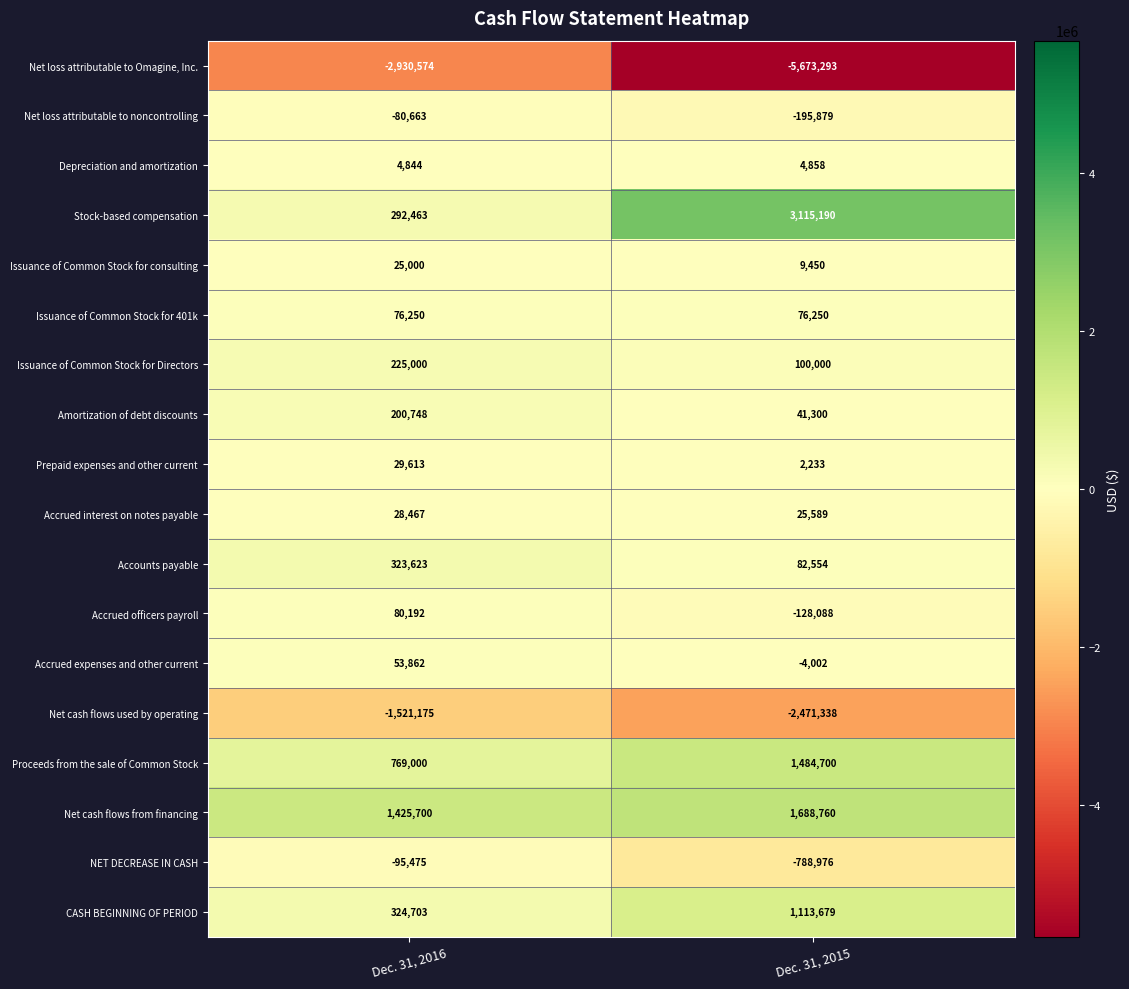

Rank the series by their maximum value, from lowest to highest.

Net loss attributable to Omagine, Inc., Net cash flows used by operating, NET DECREASE IN CASH, Net loss attributable to noncontrolling, Depreciation and amortization, Issuance of Common Stock for consulting, Accrued interest on notes payable, Prepaid expenses and other current, Accrued expenses and other current, Issuance of Common Stock for 401k, Accrued officers payroll, Amortization of debt discounts, Issuance of Common Stock for Directors, Accounts payable, CASH BEGINNING OF PERIOD, Proceeds from the sale of Common Stock, Net cash flows from financing, Stock-based compensation